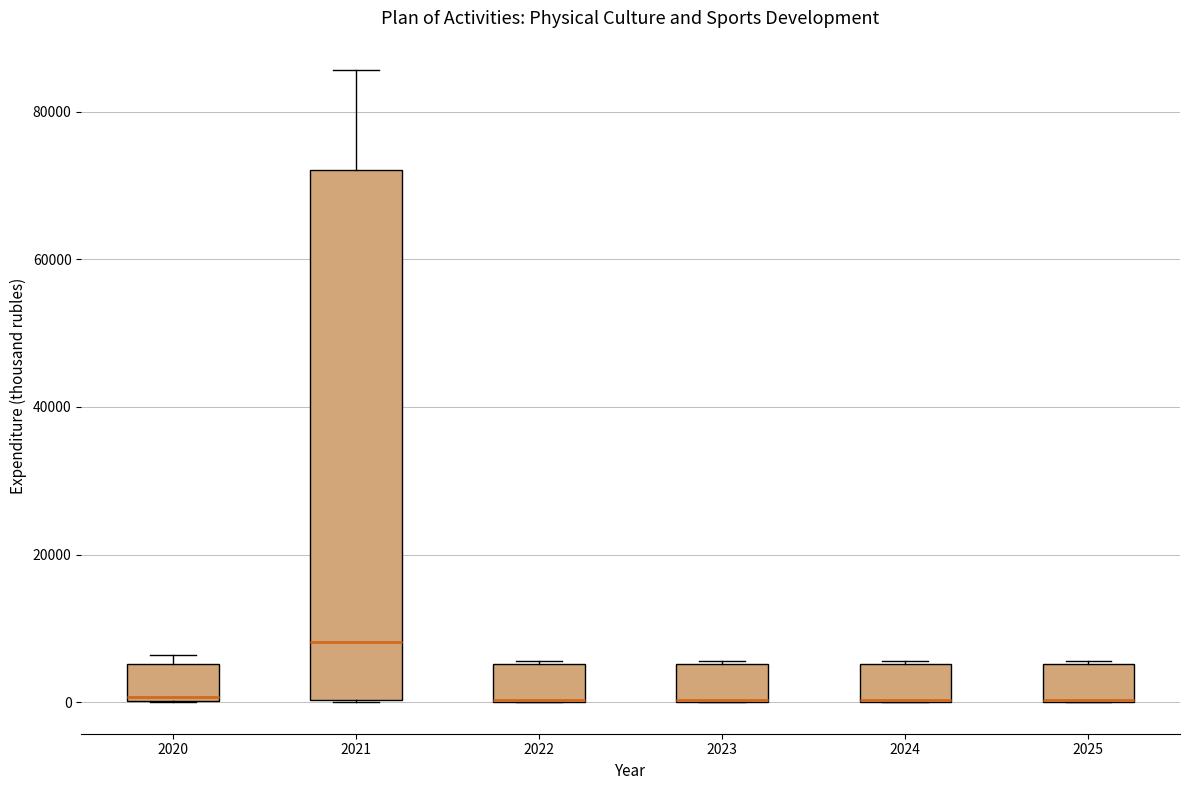

Comparing the boxes themselves (not the whiskers), which one is the tallest?

2021